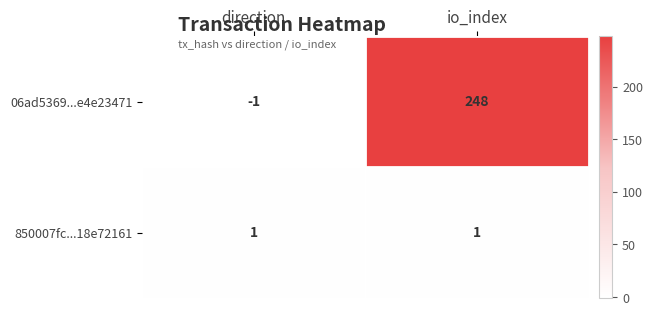

Count the number of data series in this chart.

2